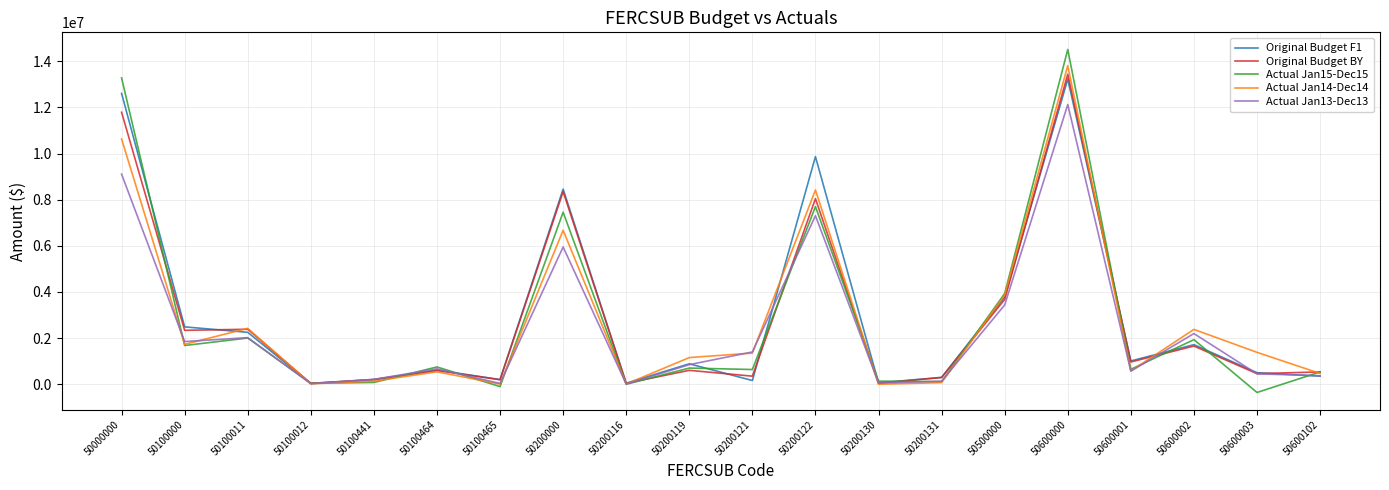

Which series has the largest range (max minus min)?

Actual Jan15-Dec15